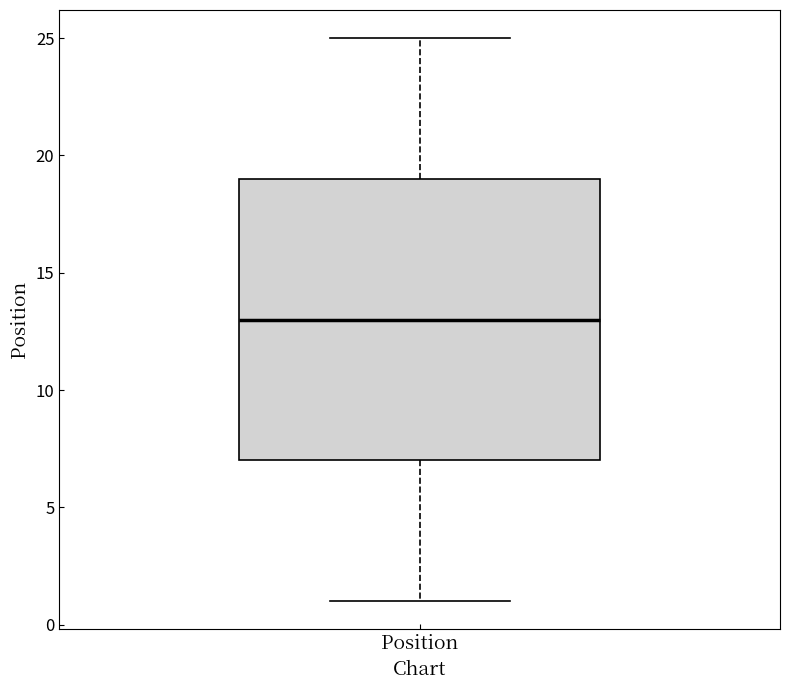

Where does the median line of the box for Position sit on the y-axis? The values are not printed on the chart, so give them approximately, as read against the axis.

13